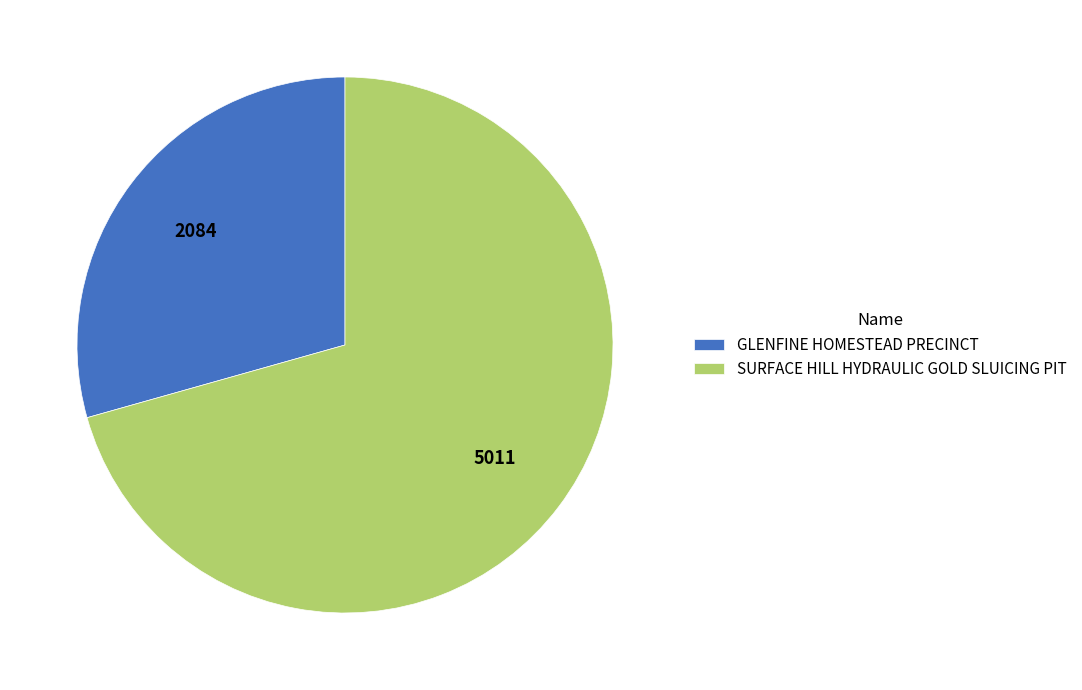

Approximately how many times larger is the value at GLENFINE HOMESTEAD PRECINCT compared to SURFACE HILL HYDRAULIC GOLD SLUICING PIT?

0.4